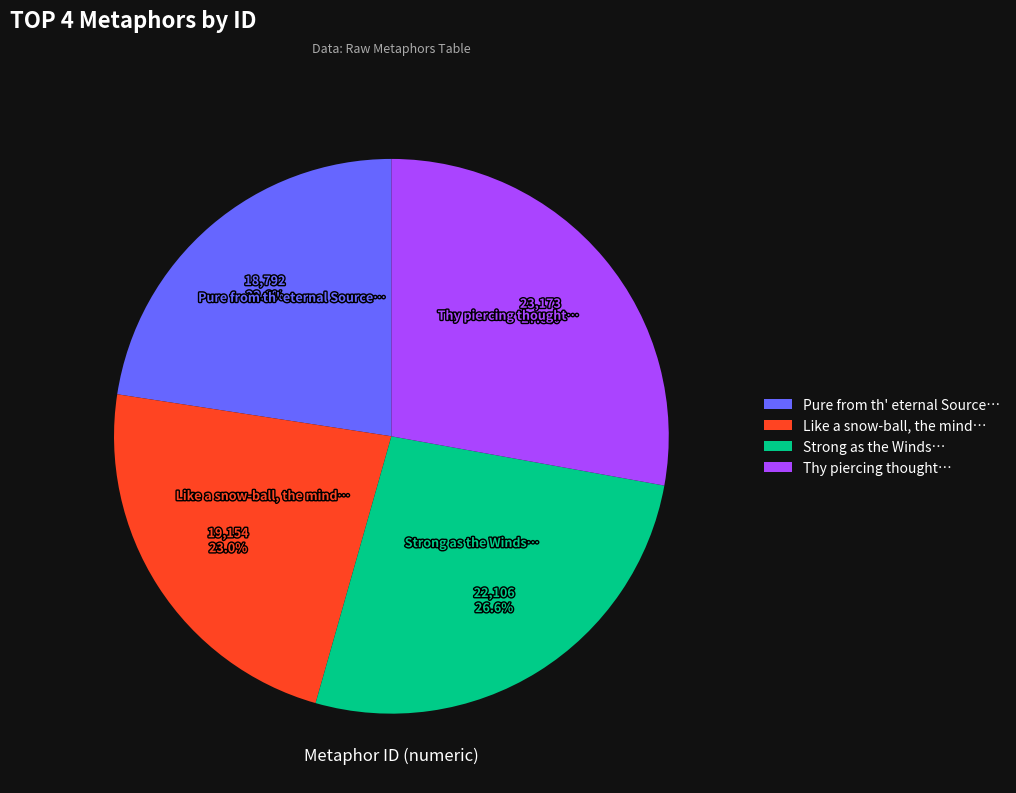

Is there any slice that represents more than half of the pie?

No